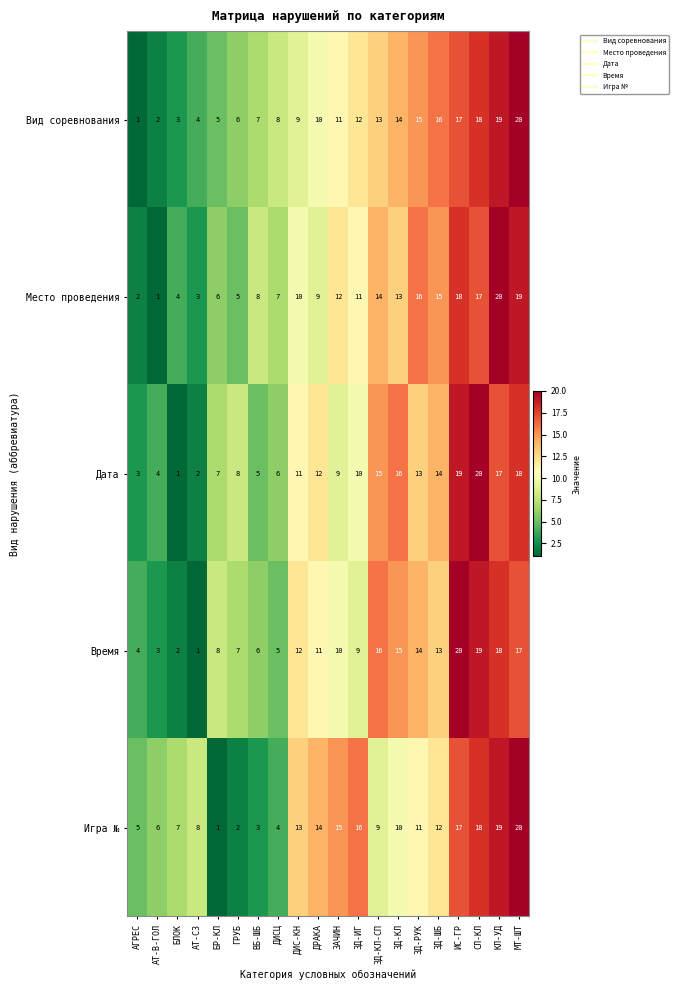

What is the difference between the maximum and minimum values in the Вид соревнования series?

19